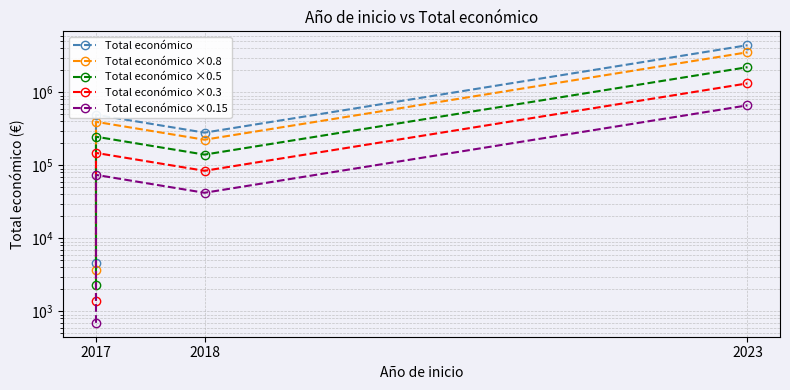

At 2017, list the series in order from smallest to largest.

Total económico ×0.15, Total económico ×0.3, Total económico ×0.5, Total económico ×0.8, Total económico